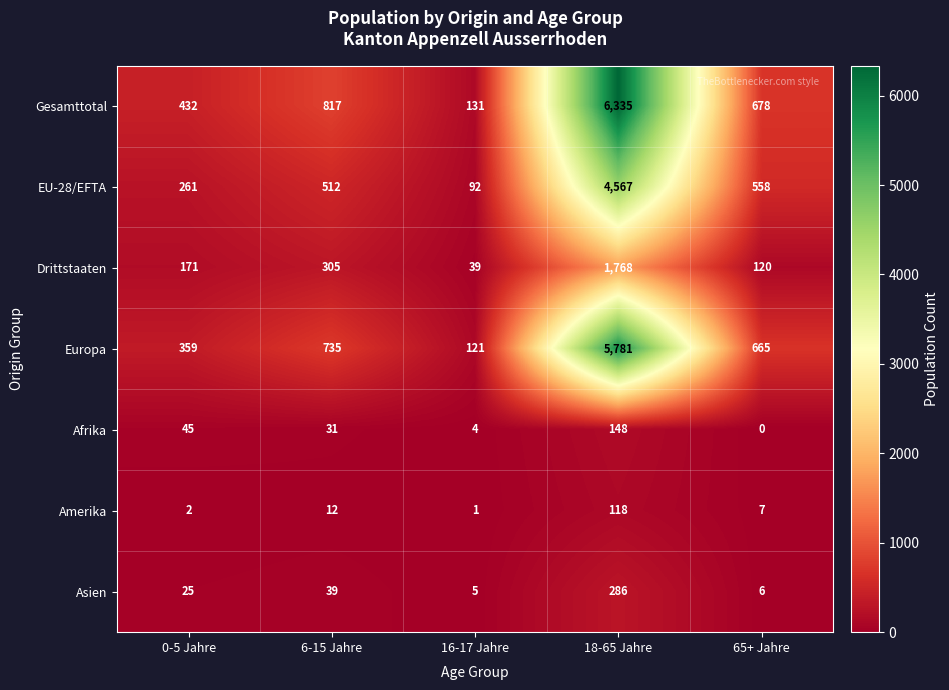

What is the difference between the maximum and minimum values in the Europa series?

5660